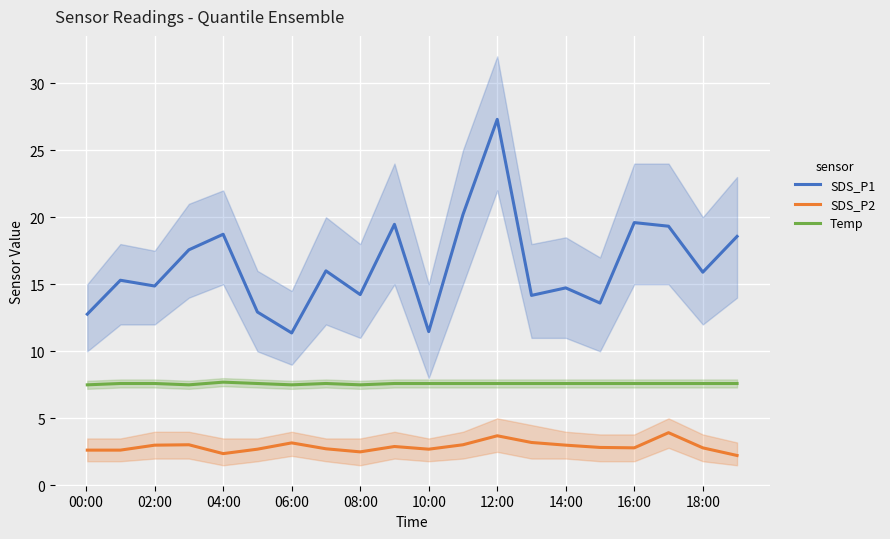

How many data points in SDS_P1 are above 15?

11